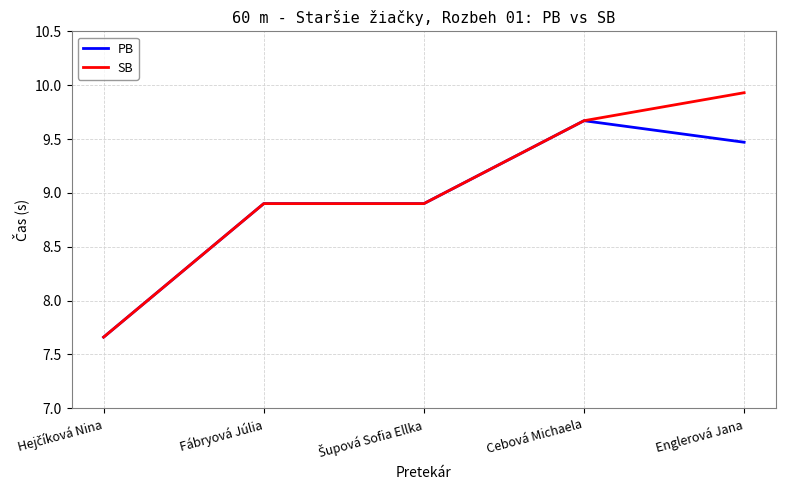

What is the total value across all series at Englerová Jana?

19.4